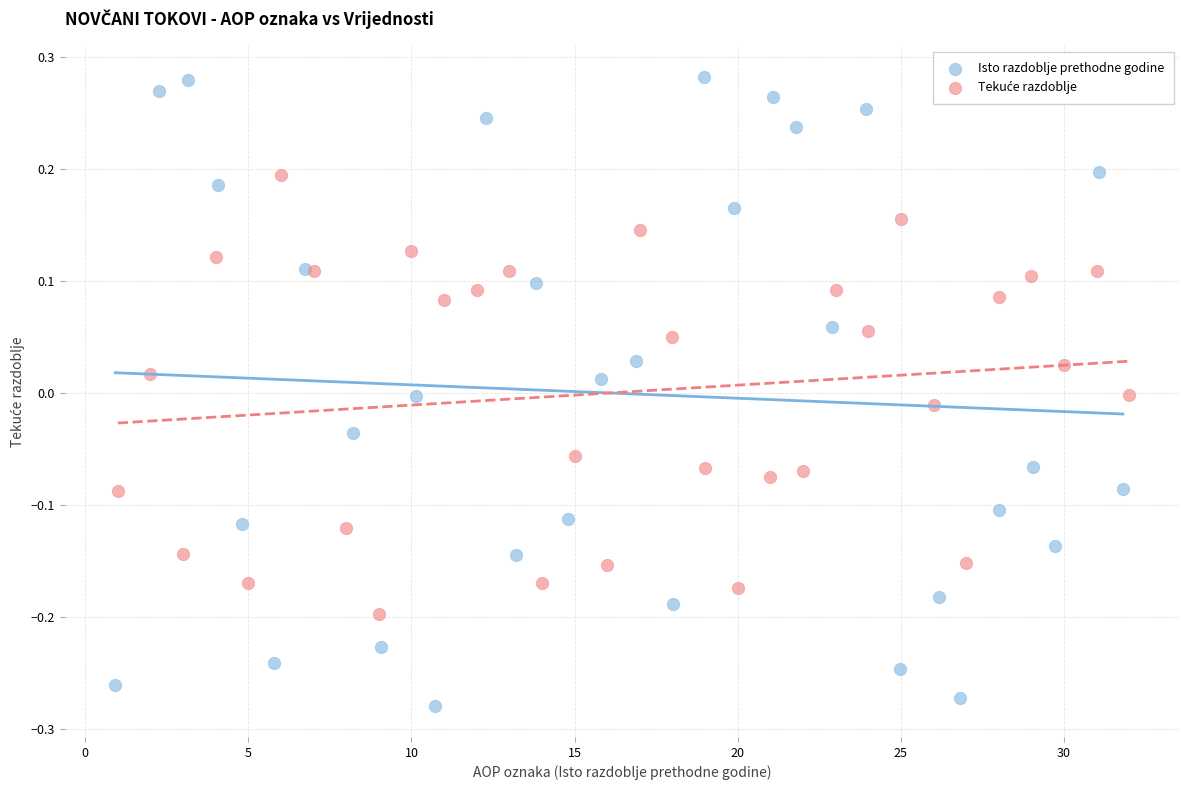

Which series has the largest Y range (max minus min)?

Isto razdoblje prethodne godine